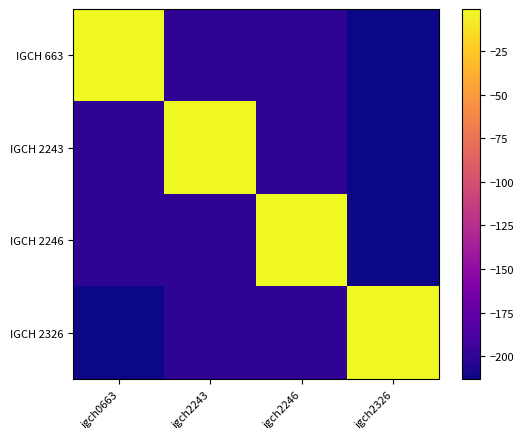

Reading left to right, what are all the values shown in this chart?

IGCH 663: igch0663=-1	igch2243=-200	igch2246=-200	igch2326=-213
IGCH 2243: igch0663=-200	igch2243=-1	igch2246=-200	igch2326=-213
IGCH 2246: igch0663=-200	igch2243=-200	igch2246=-1	igch2326=-213
IGCH 2326: igch0663=-213	igch2243=-200	igch2246=-200	igch2326=-1